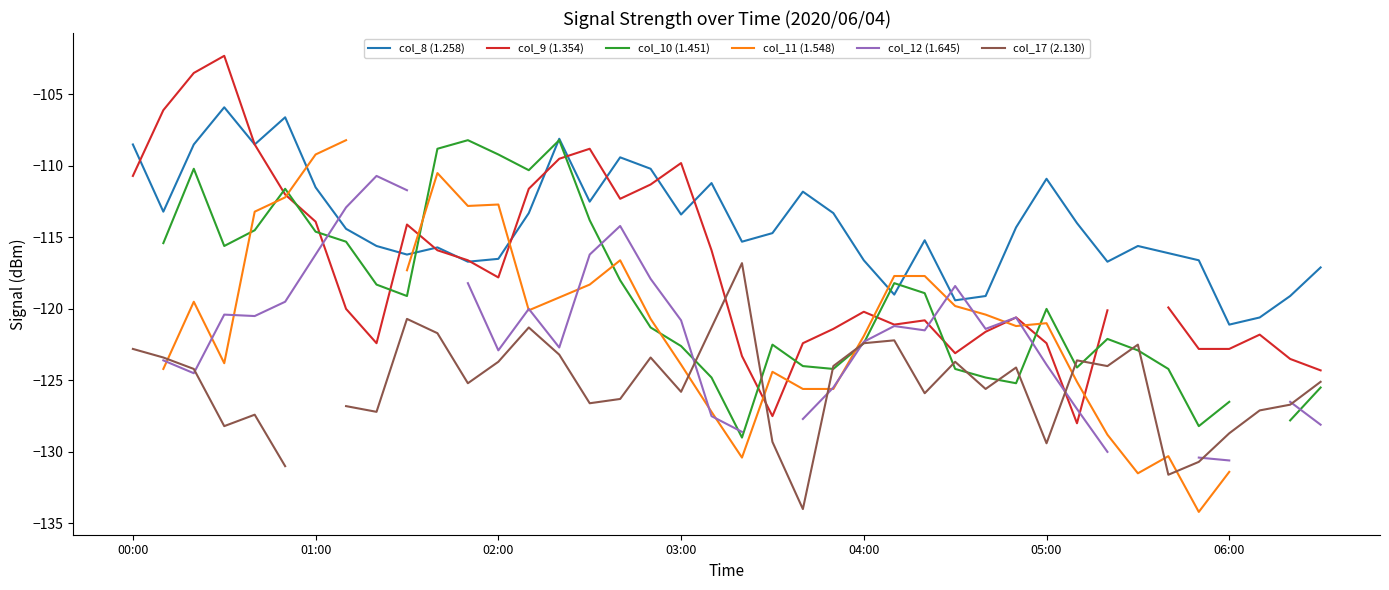

True or false: col_8 (1.258) and col_12 (1.645) cross at least once.

True